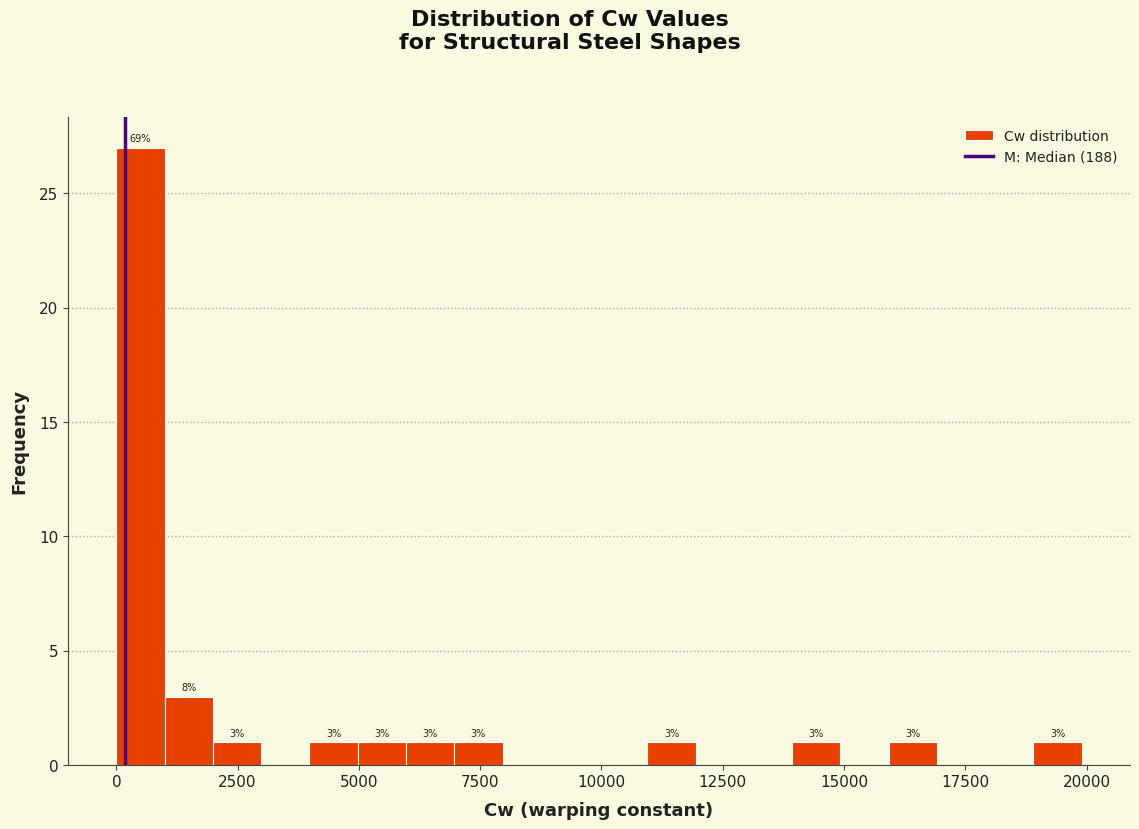

Around what value on the x-axis is the tallest bar? Give the approximate position of its centre, as read against the axis.

500